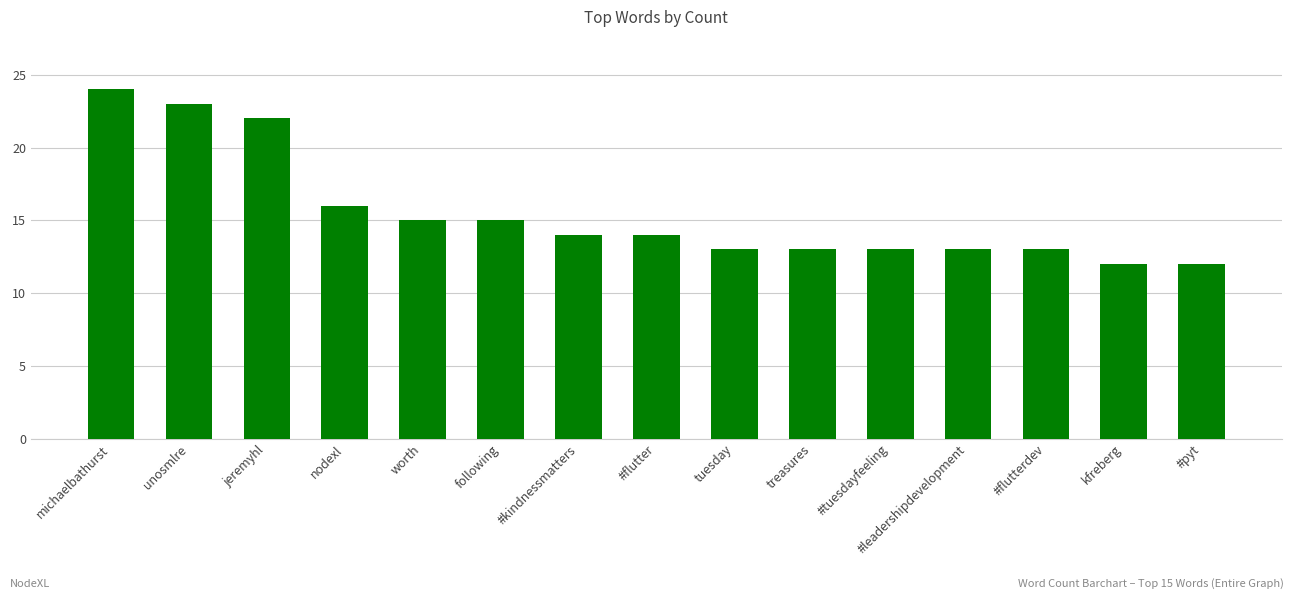

True or false: the data shows 5 at #flutterdev.

False